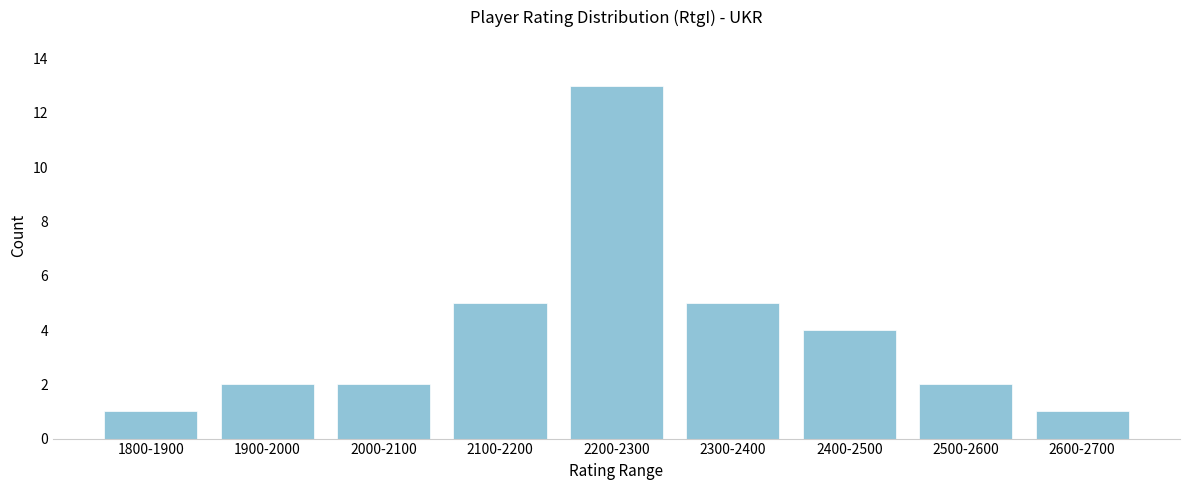

Reading left to right, extract all data points from this chart.

1	2	2	5	13	5	4	2	1